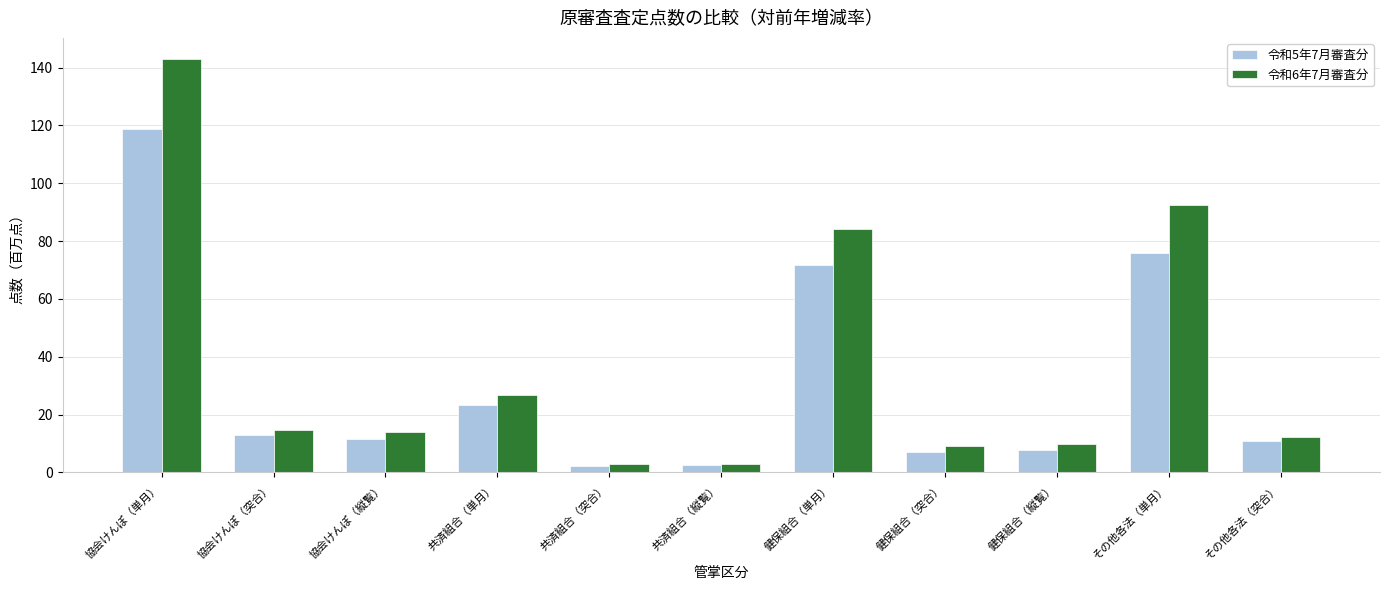

What is the label of the 1st bar from the right?

その他各法（突合）